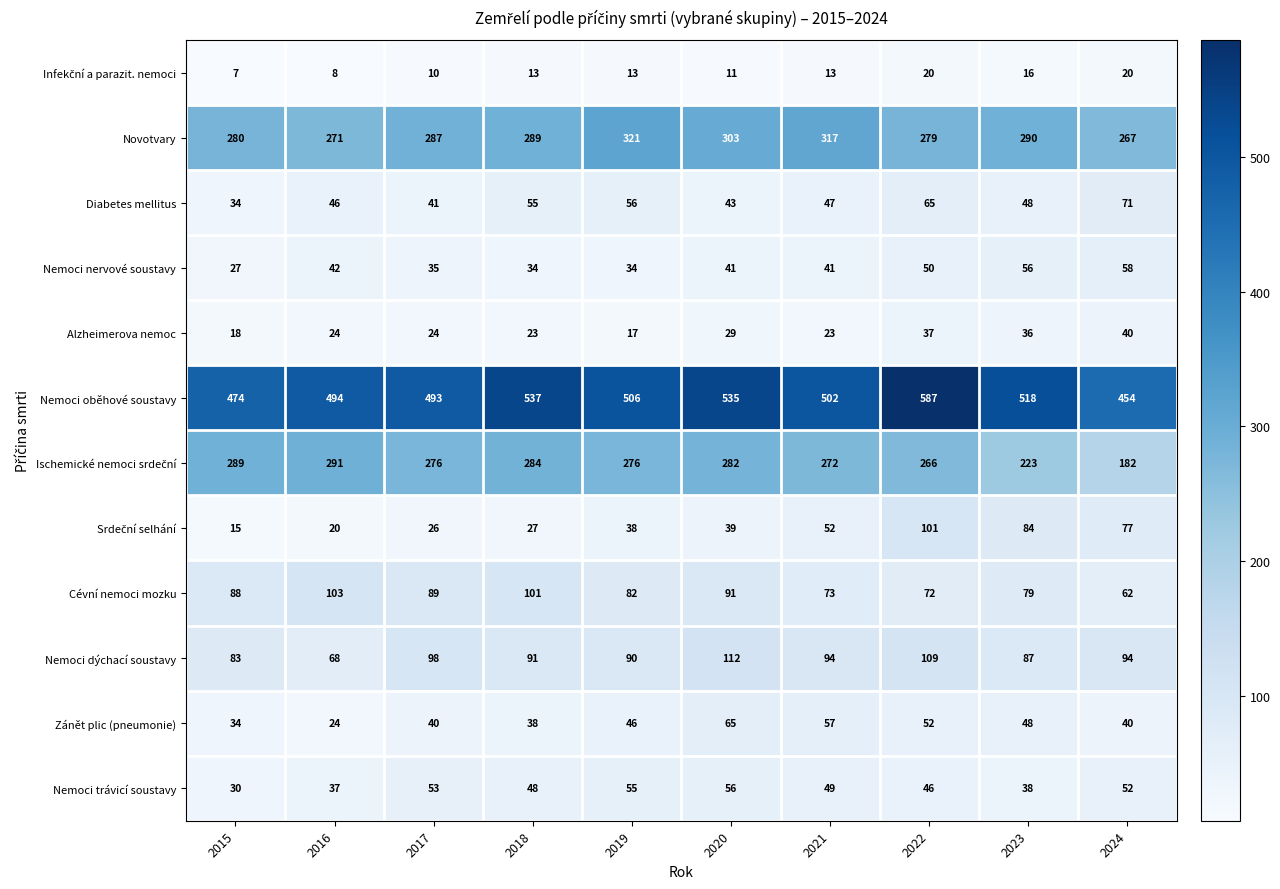

The Novotvary series shows 461 at 2017. True or false?

False